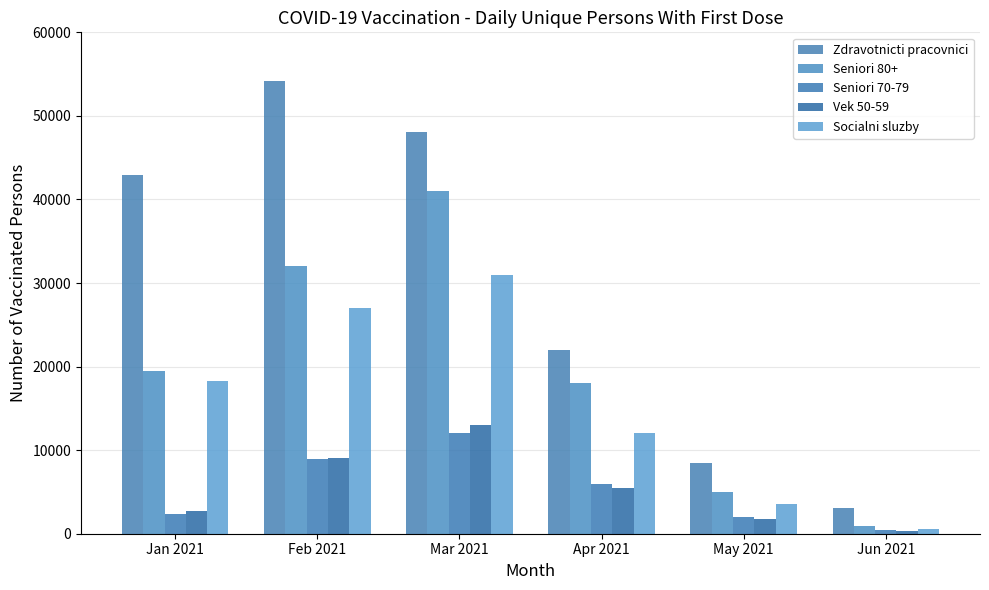

Where is Seniori 80+ nearest to the value 20950?

Jan 2021